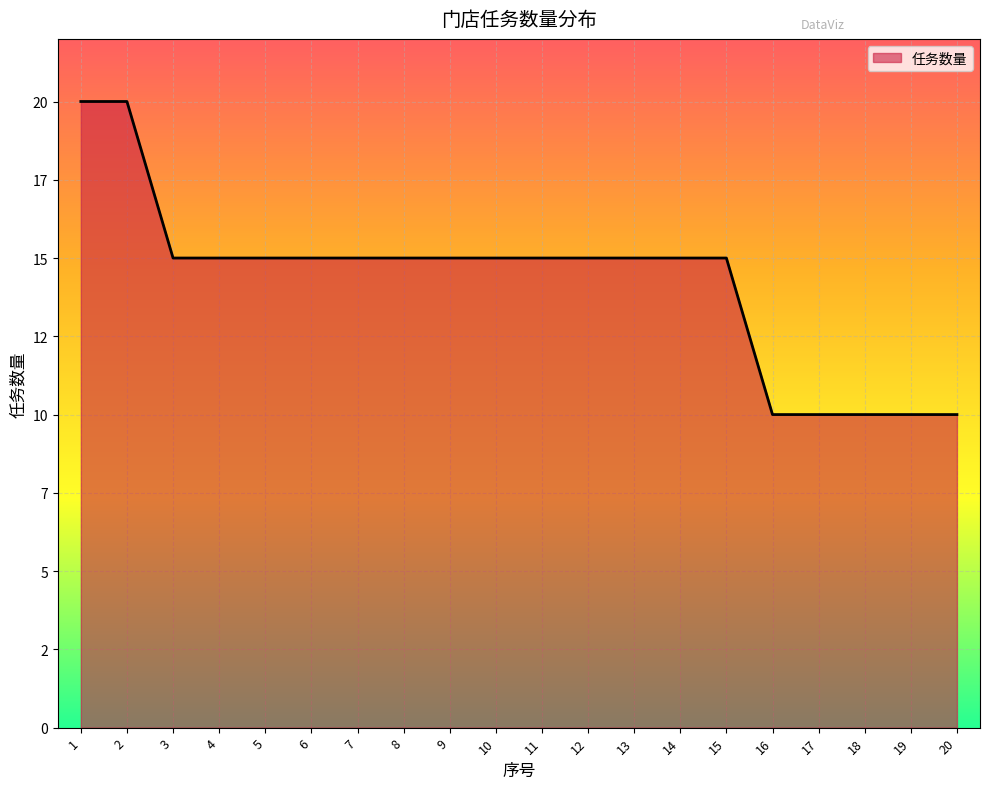

Reading left to right, list all the values displayed in this chart.

20	20	15	15	15	15	15	15	15	15	15	15	15	15	15	10	10	10	10	10